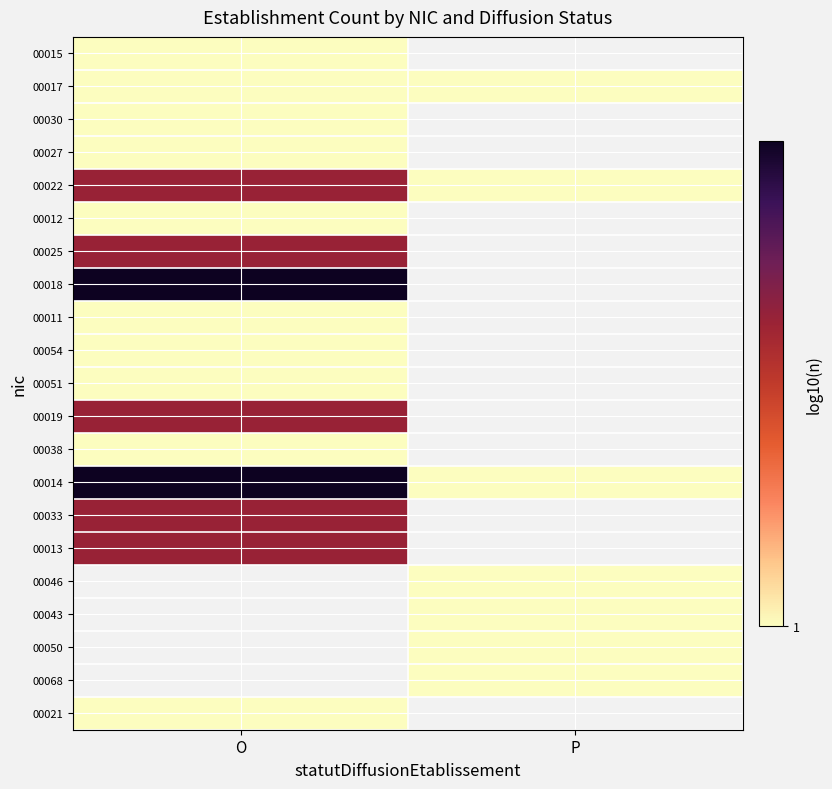

How many distinct data groups are displayed?

21